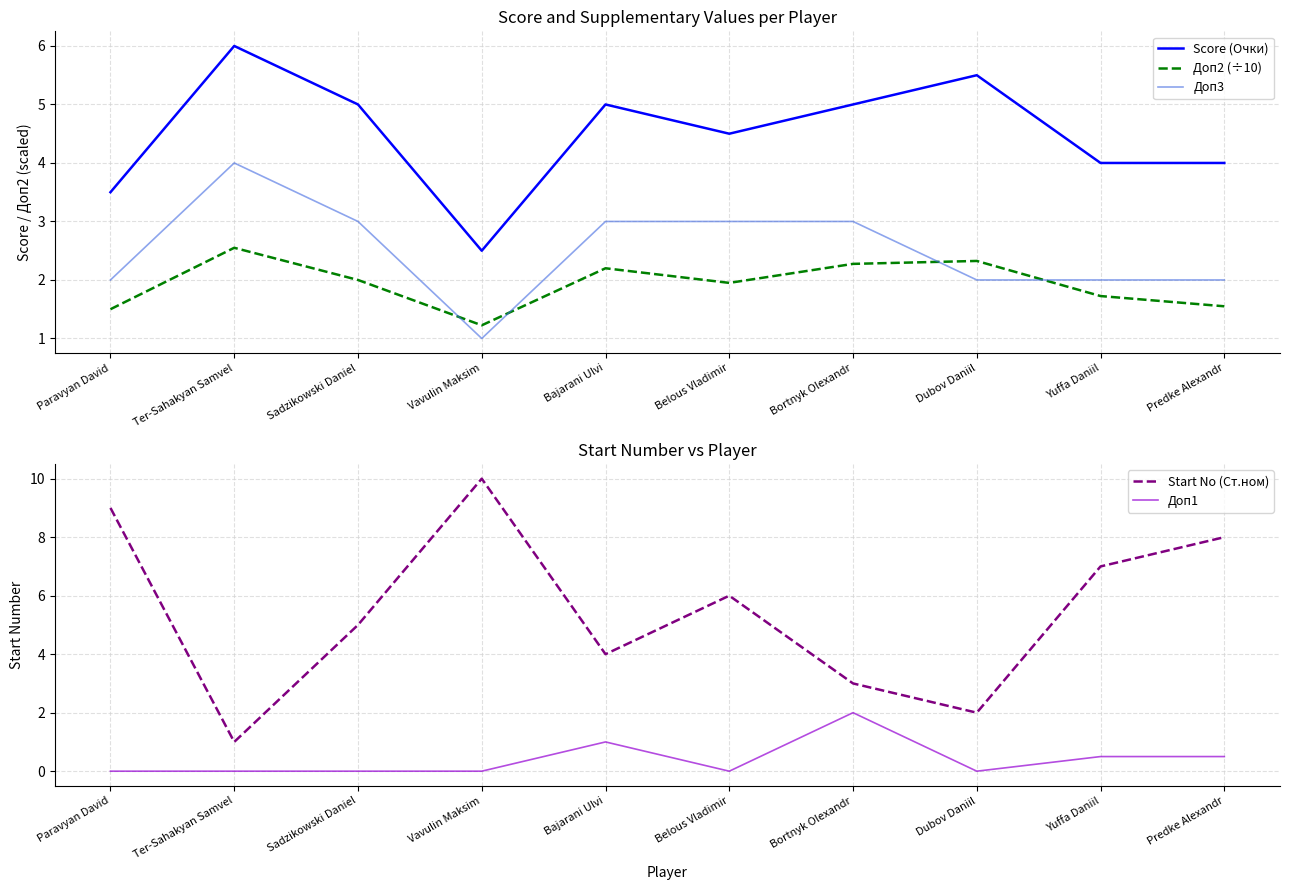

Where is the first local minimum for Start No (Ст.ном)?

Ter-Sahakyan Samvel